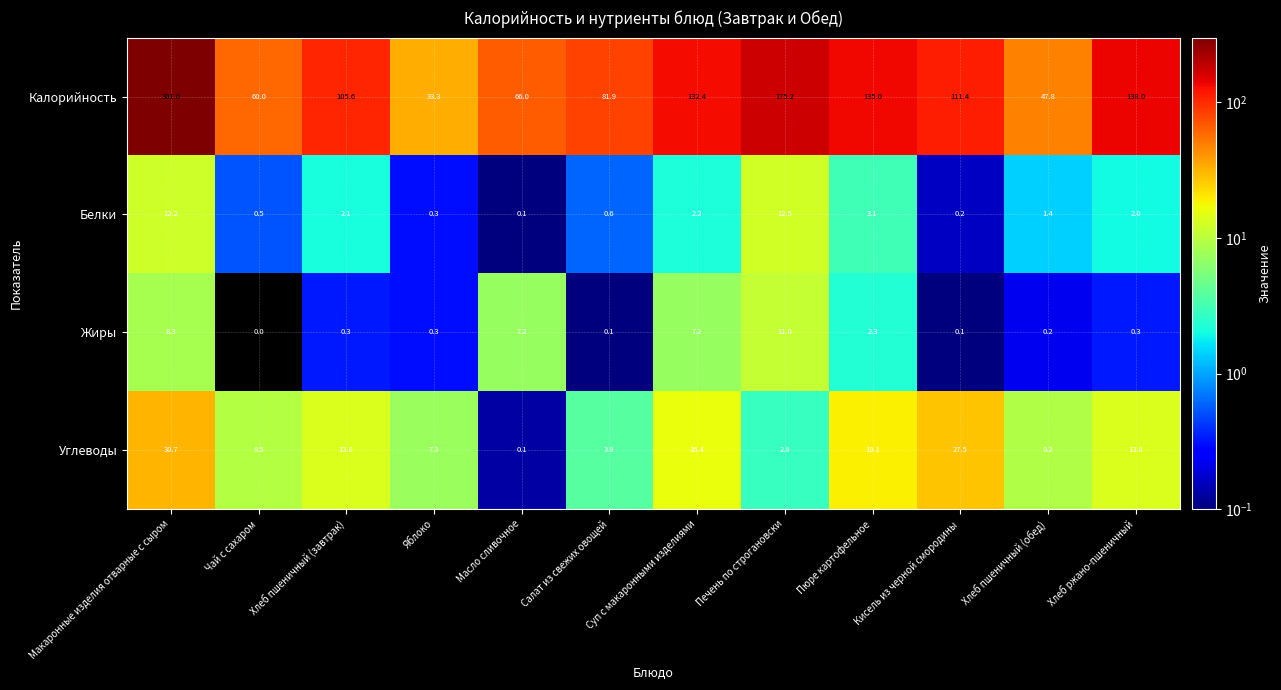

At which label is Калорийность closest to 167?

Печень по строгановски